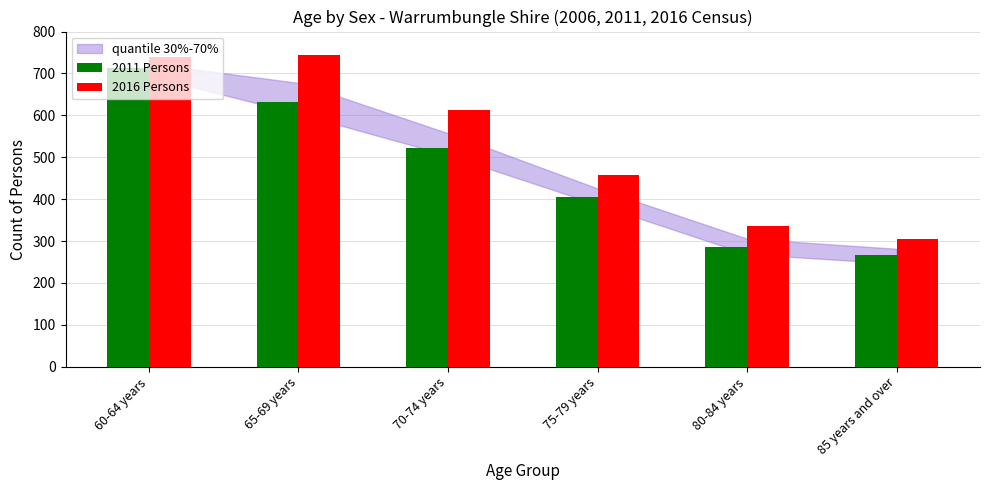

What position from the right is 80-84 years?

2